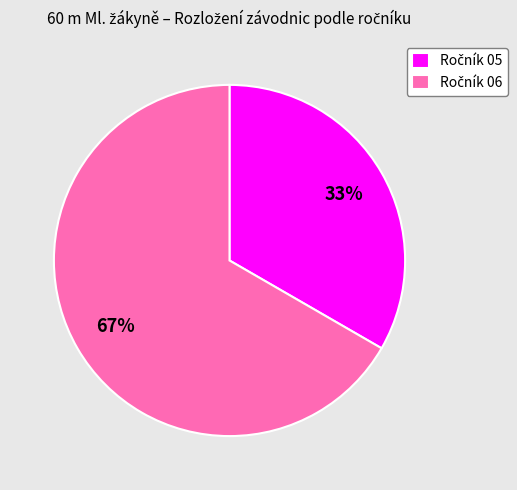

Is there any slice that represents more than half of the pie?

Yes